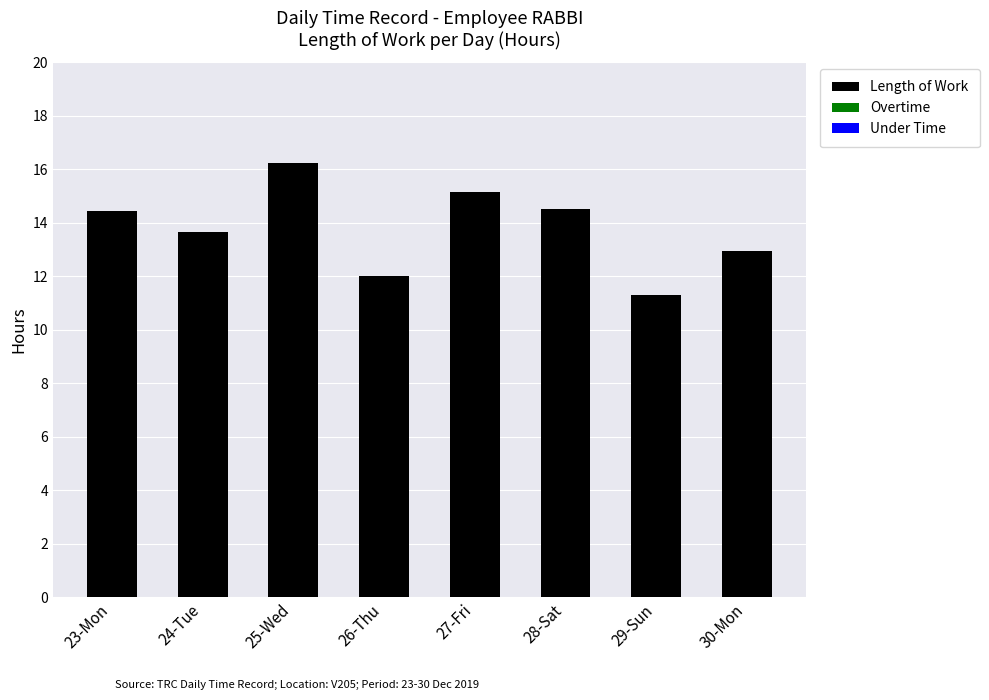

Between 30-Mon and 27-Fri, which is larger?

27-Fri